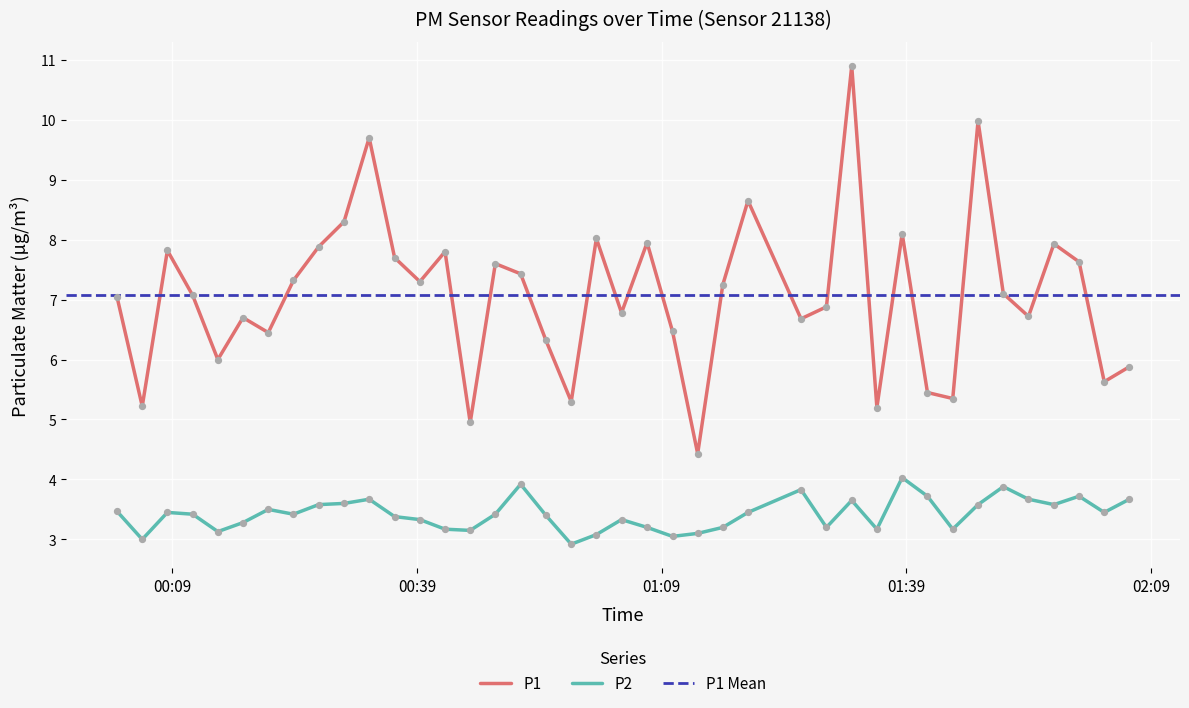

Which series has the largest total across all categories?

P1